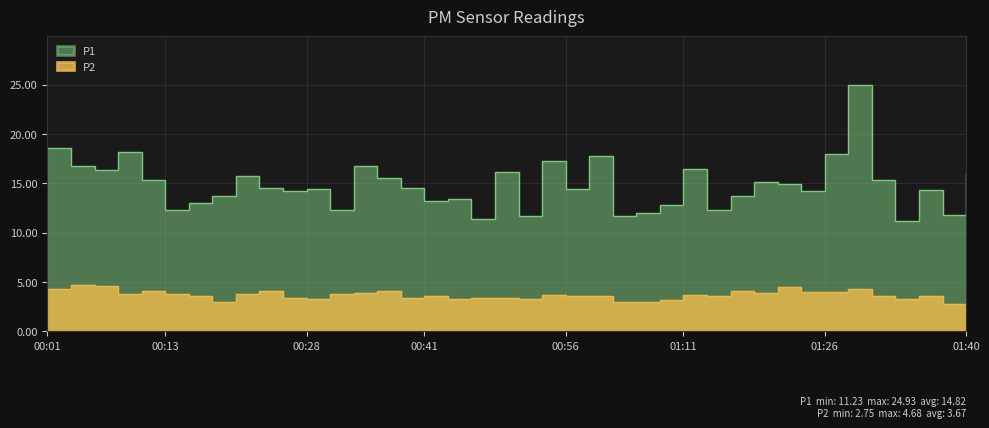

Which category has the lowest value in the P2 series?

01:38